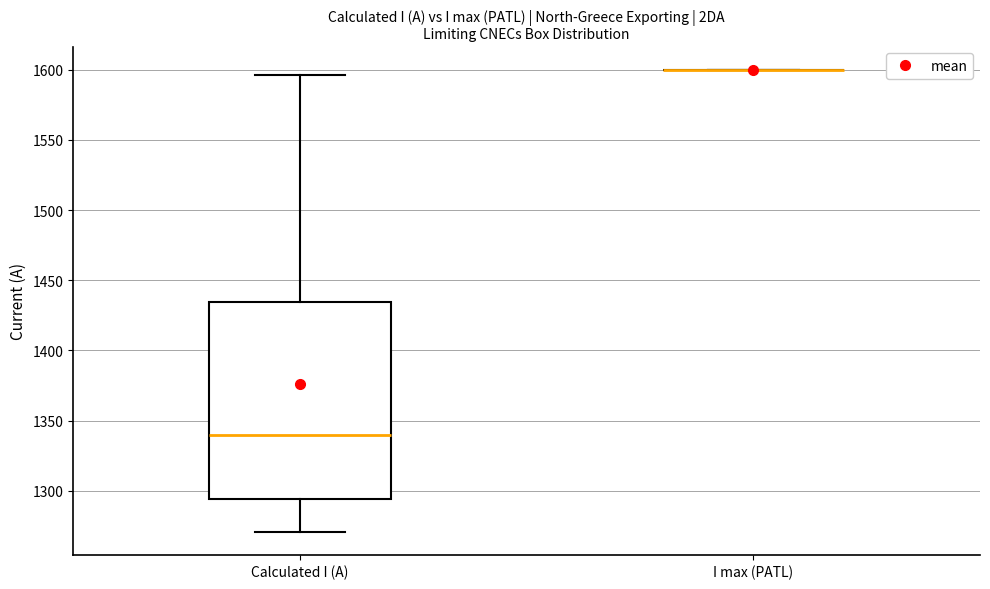

Reading left to right, read every box against the y-axis: the position of its median line, the range the box covers, and the ends of its whiskers. The values are not printed on the chart, so give them approximately, as read against the axis.

Calculated I (A): median 1340, box 1295 to 1435, whiskers 1270 to 1595
I max (PATL): box collapsed to a line at 1600, whiskers 1600 to 1600